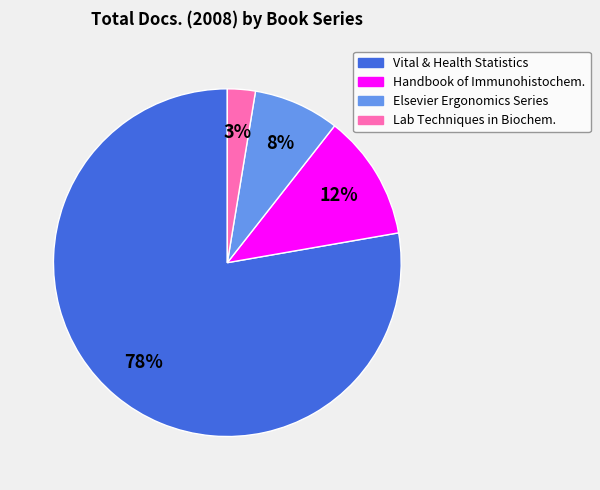

To the nearest percent, what is the average slice percentage?

25%